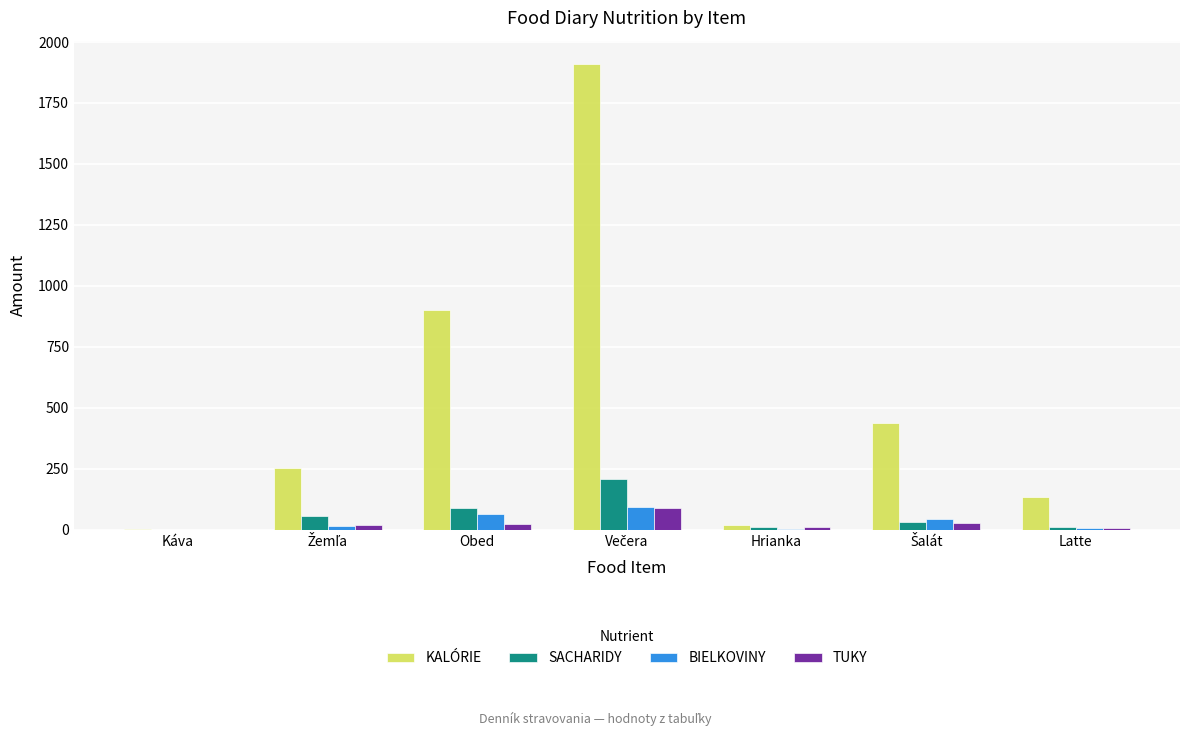

True or false: BIELKOVINY has a value of 0.0 at Káva.

True